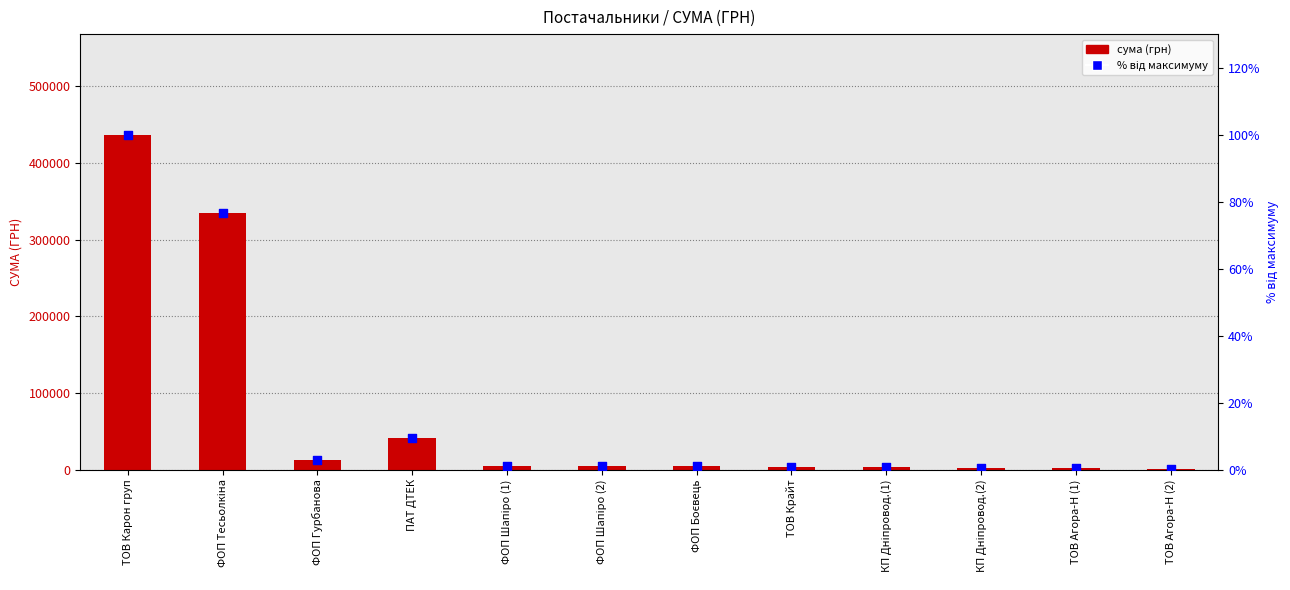

What are all the series names shown in the legend?

сума (грн), % від макс.